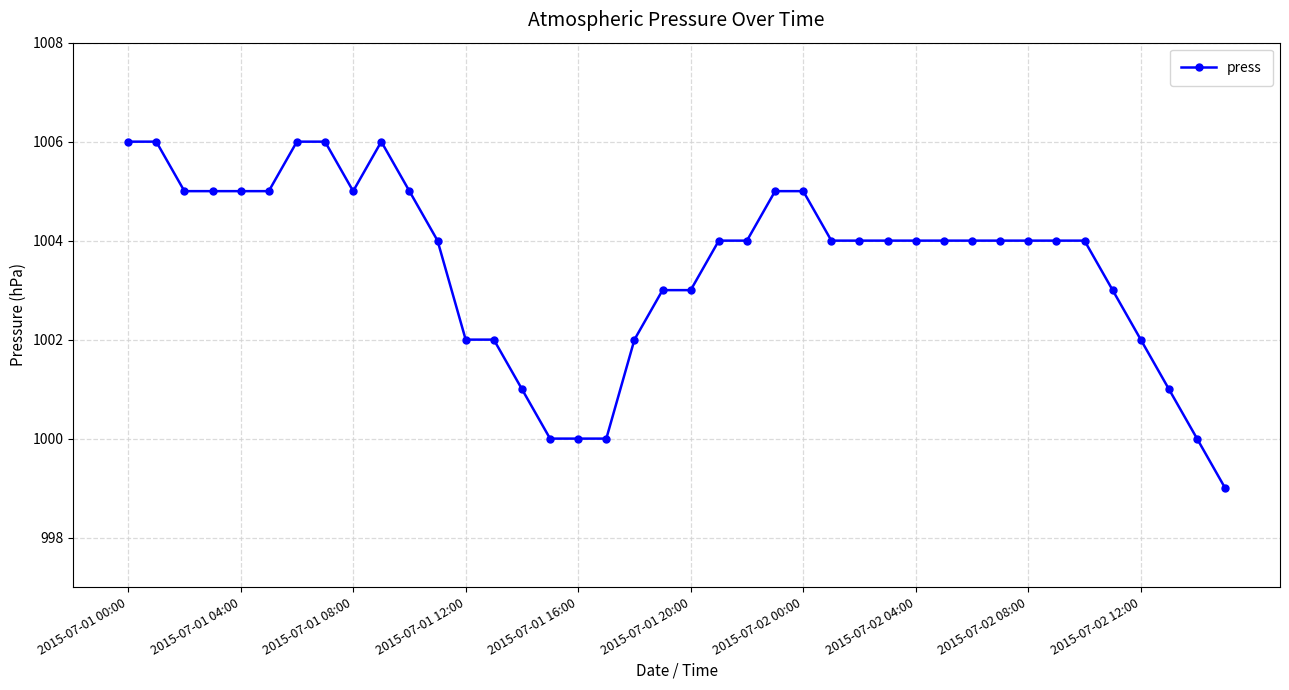

What is the smallest value displayed?

999